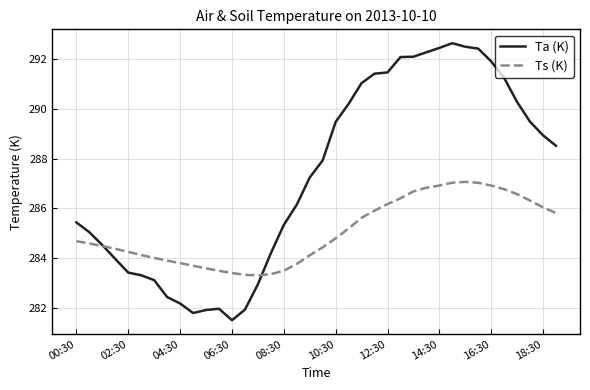

Which series has the largest range (max minus min)?

Ta (K)